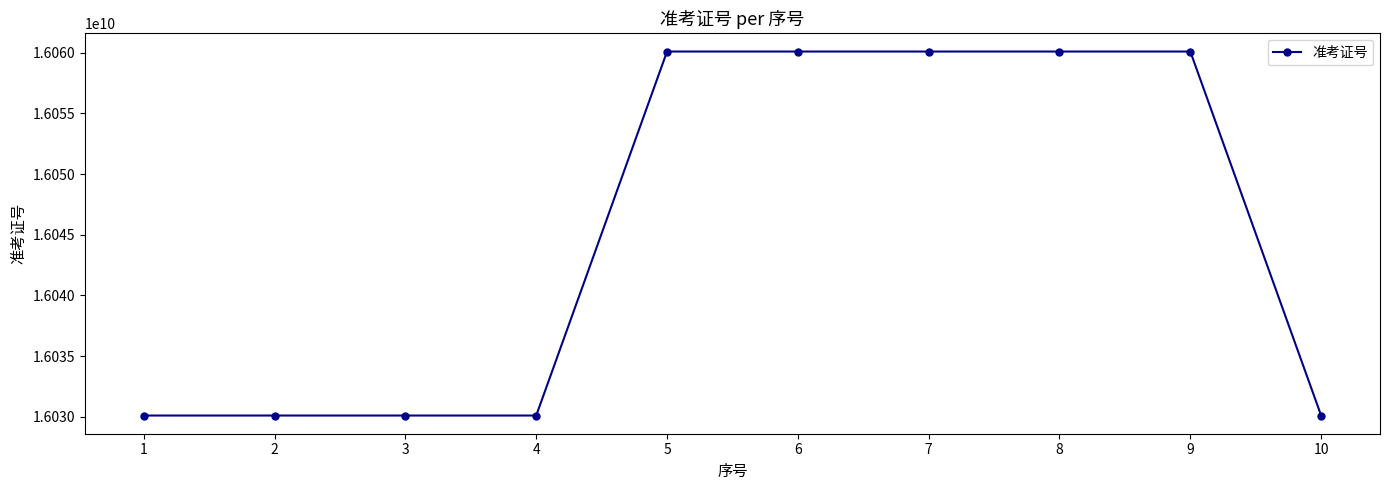

What is the smallest value displayed?

16030100101